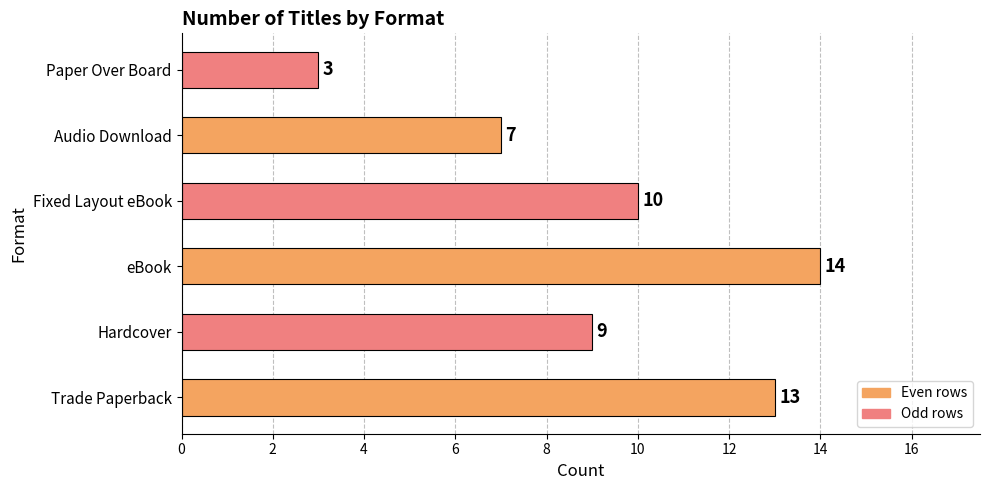

What is the difference between the second highest and minimum values?

10